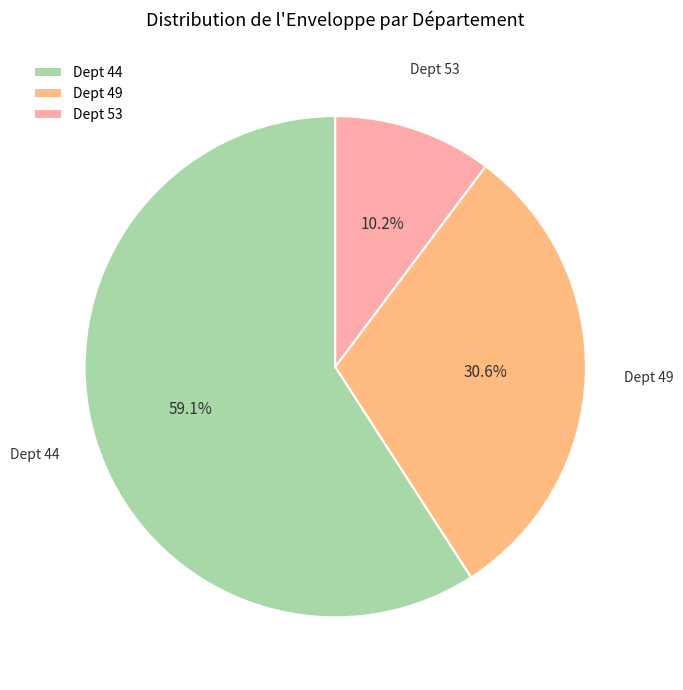

What is the largest slice in the pie chart?

Dept 44